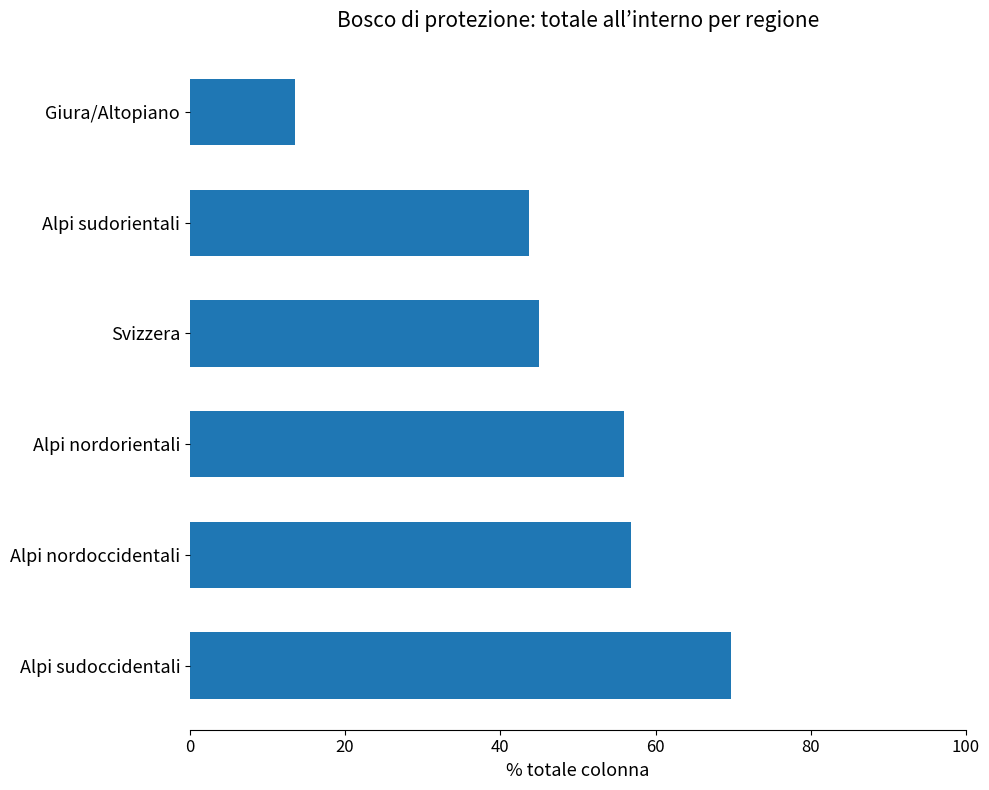

Reading bottom to top, extract all data points from this chart.

69.7	56.8	55.9	45.0	43.7	13.6